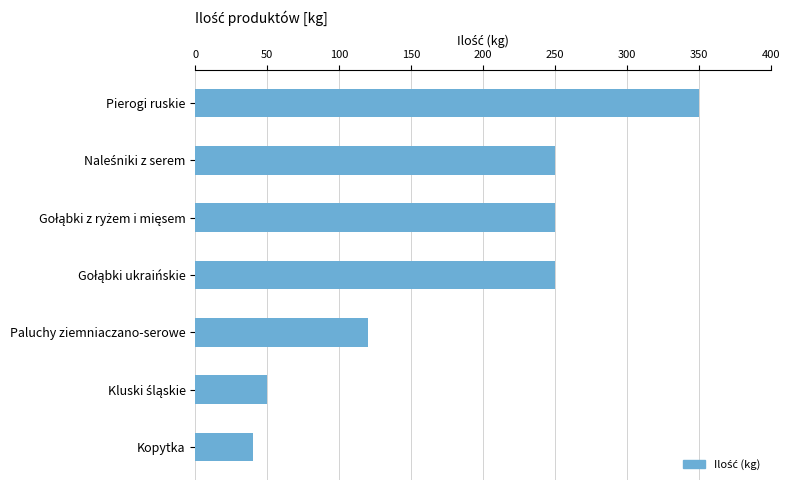

What is the value of the 5th bar from the top?

120